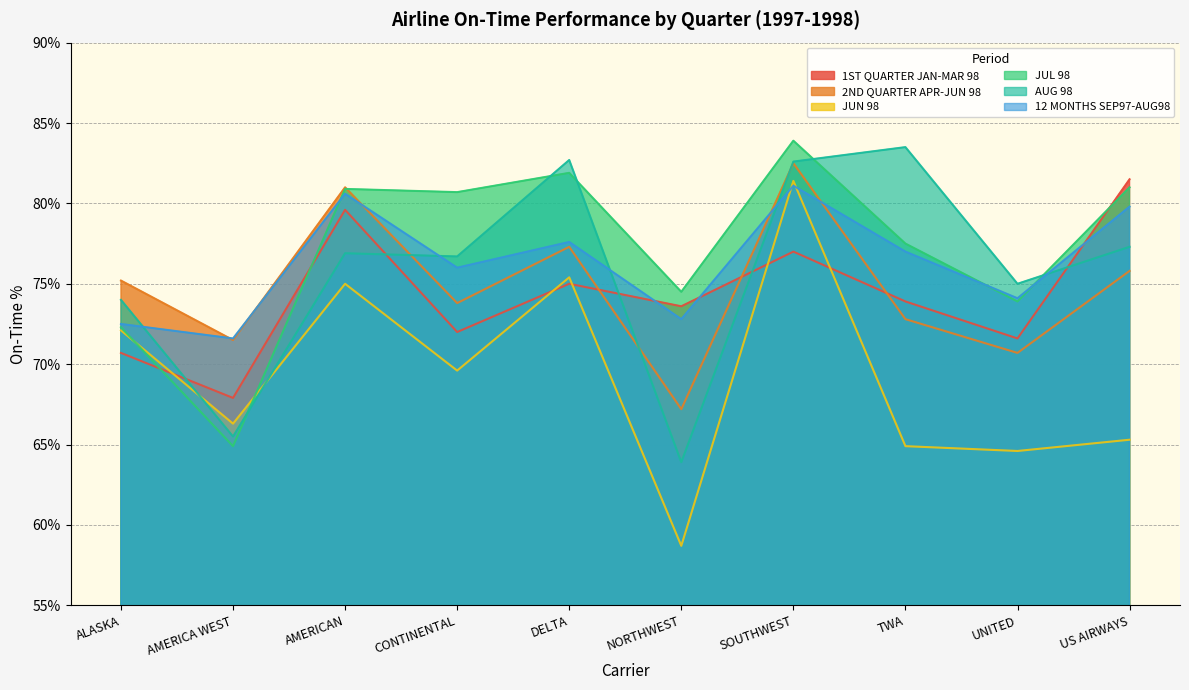

Where is the first local maximum for JUN 98?

AMERICAN